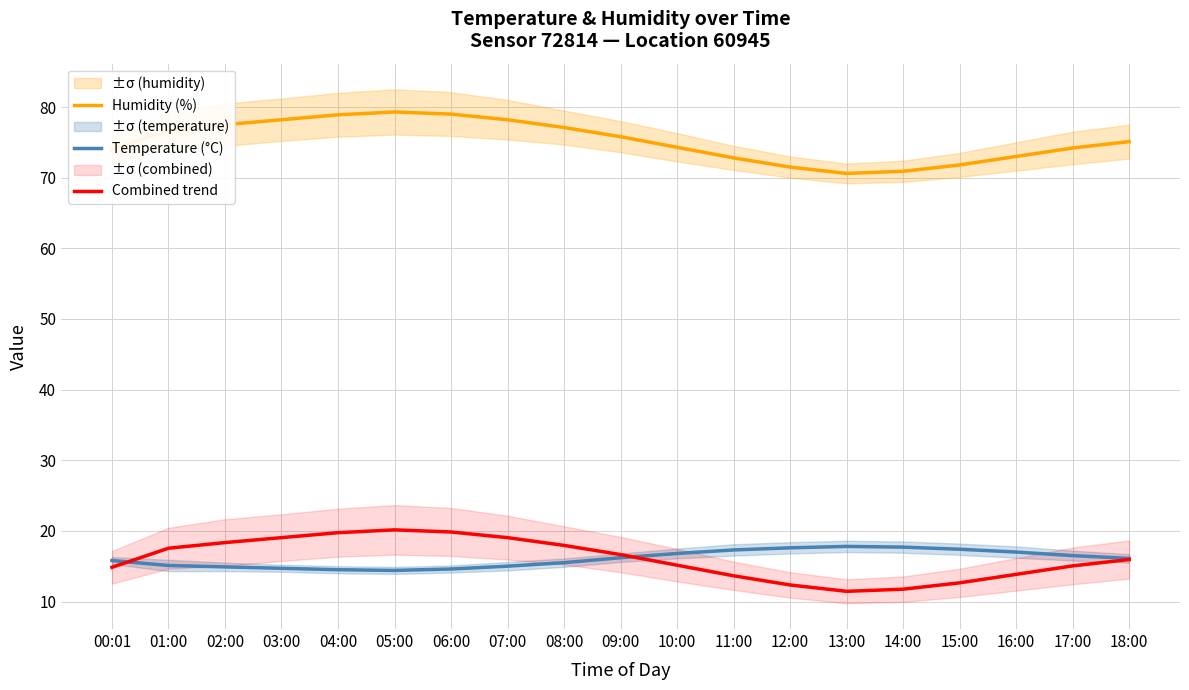

What is the average value of the Combined trend series?

16.0